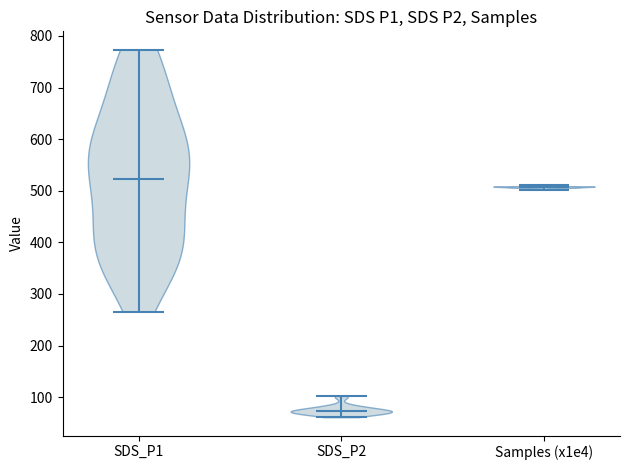

Which violin has the lowest median line?

SDS_P2